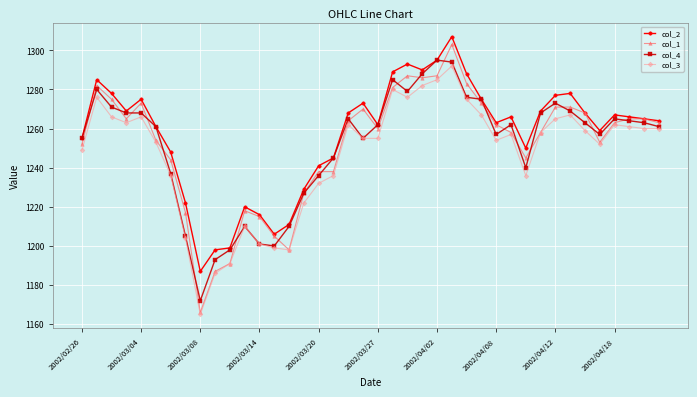

What is the minimum value for col_3?

1165